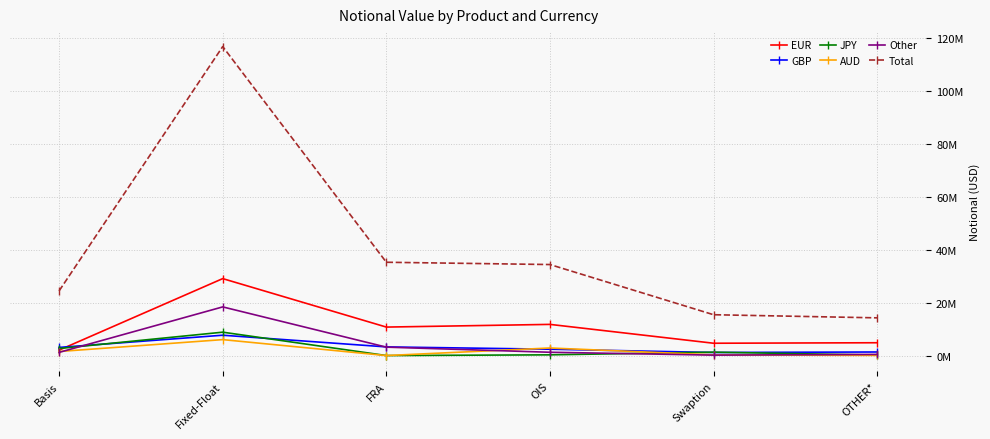

True or false: Other and EUR cross at least once.

False